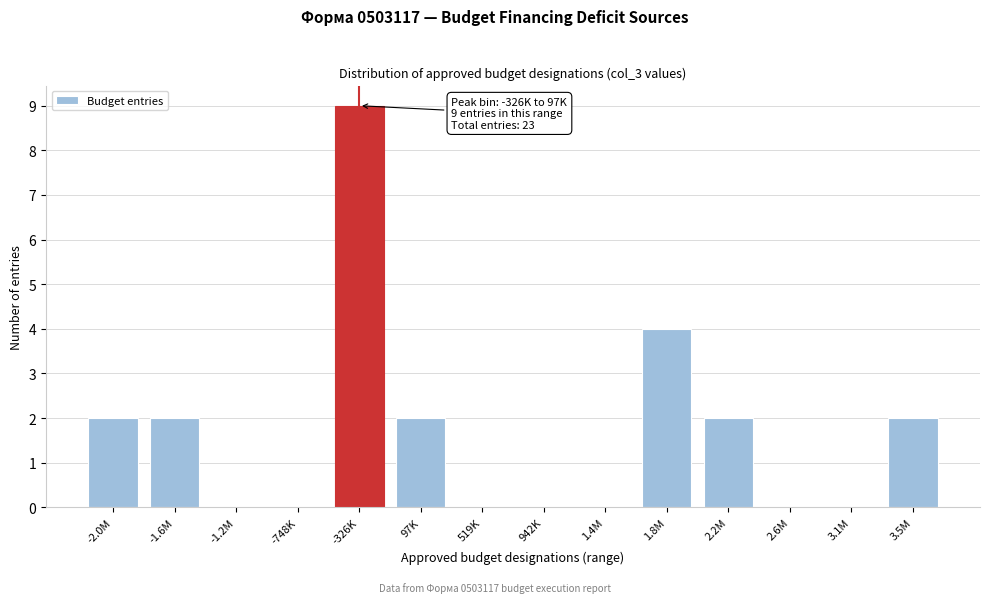

Reading right to left, list all the values displayed in this chart.

3.5M=2	3.1M=0	2.6M=0	2.2M=2	1.8M=4	1.4M=0	942K=0	519K=0	97K=2	-326K=9	-748K=0	-1.2M=0	-1.6M=2	-2.0M=2